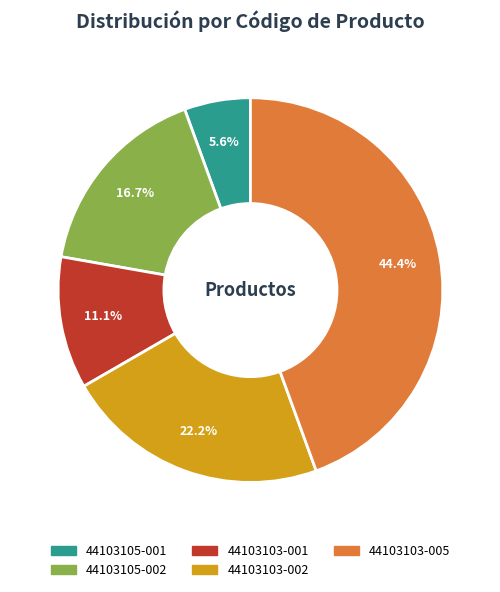

Is there a majority slice in this chart?

No